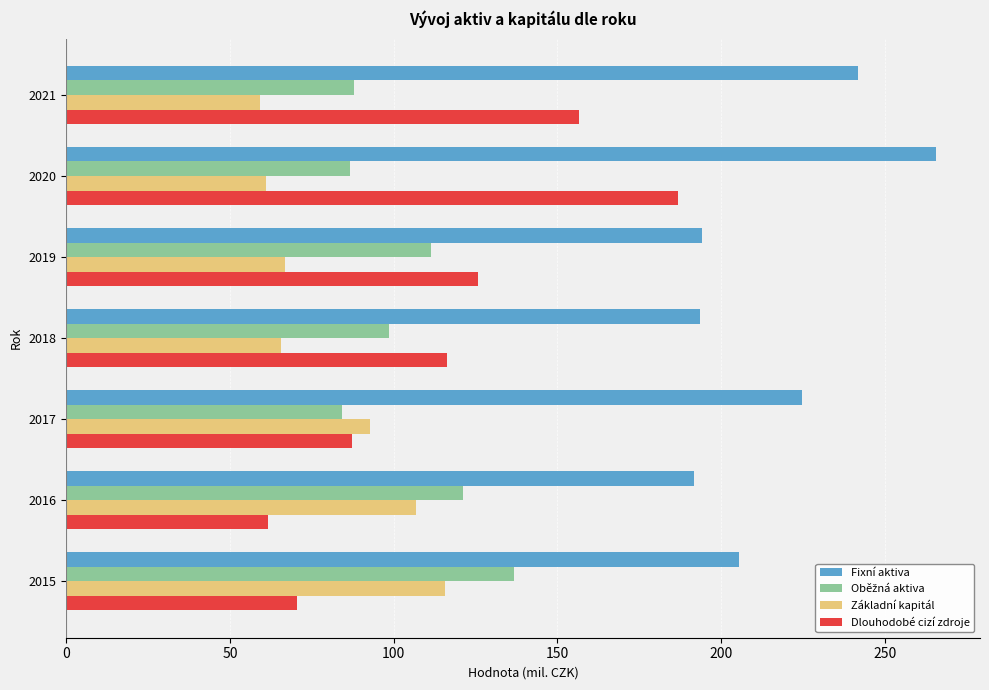

What is the difference between the maximum and minimum values in the Základní kapitál series?

56.5